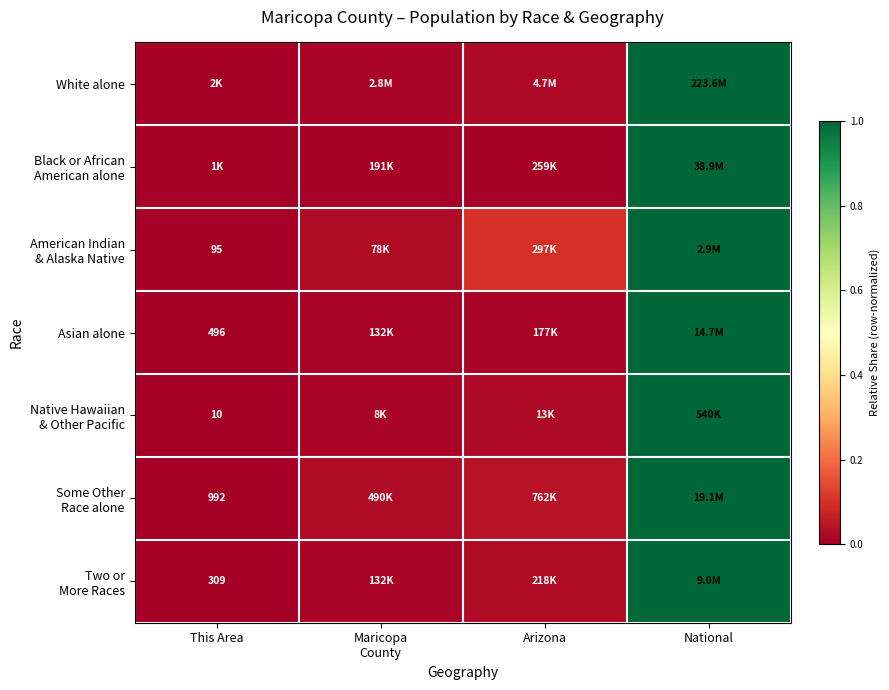

Which series has the largest range (max minus min)?

White alone